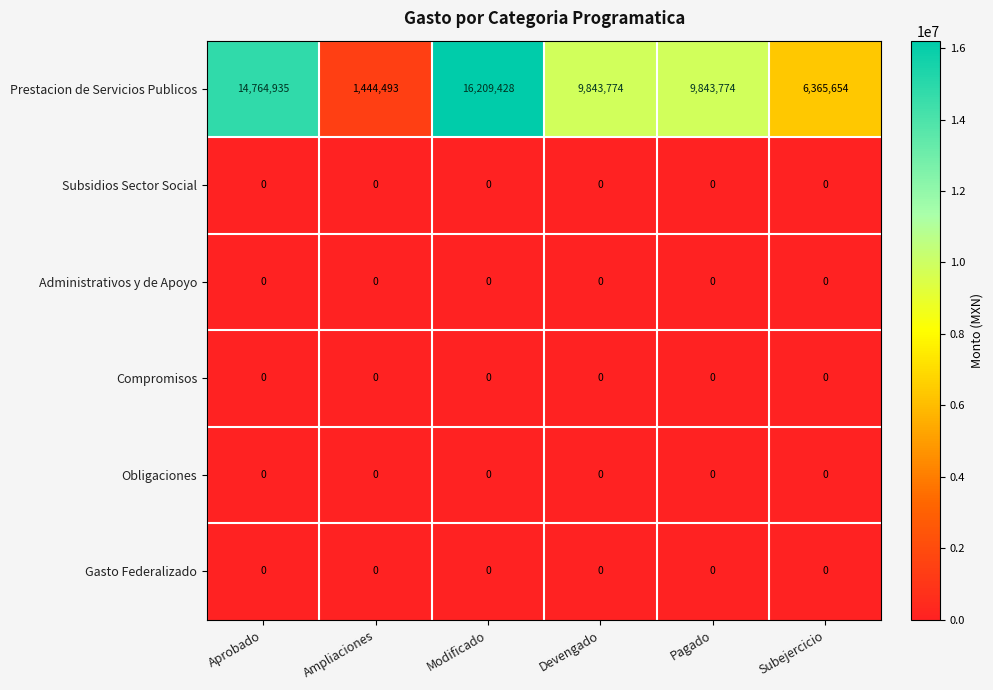

At how many categories does at least one series exceed 15784245?

1